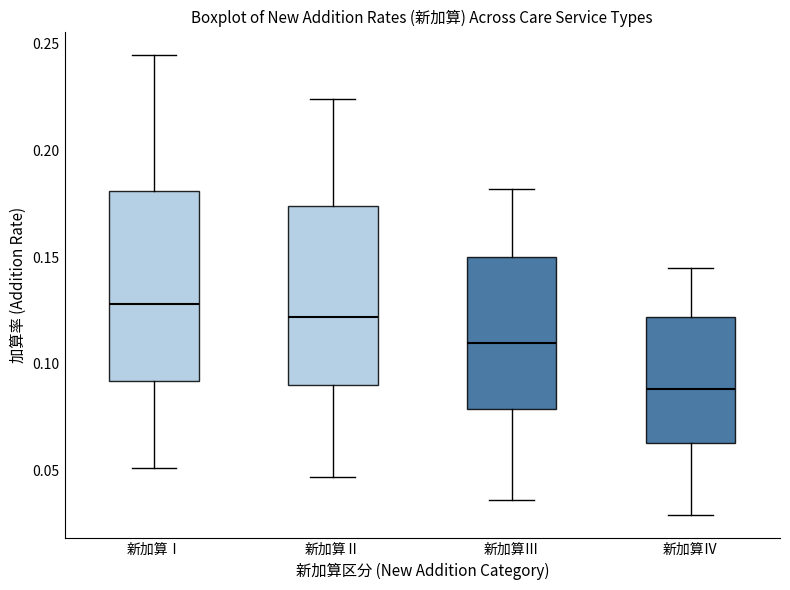

Reading left to right, transcribe this box plot: for each box, give where its median line is, the range the box spans, and where its two whiskers end, as read against the y-axis. The values are not printed on the chart, so give them approximately, as read against the axis.

新加算Ⅰ: median 0.130, box 0.090 to 0.180, whiskers 0.050 to 0.245
新加算Ⅱ: median 0.120, box 0.090 to 0.175, whiskers 0.045 to 0.225
新加算Ⅲ: median 0.110, box 0.080 to 0.150, whiskers 0.035 to 0.180
新加算Ⅳ: median 0.090, box 0.065 to 0.120, whiskers 0.030 to 0.145